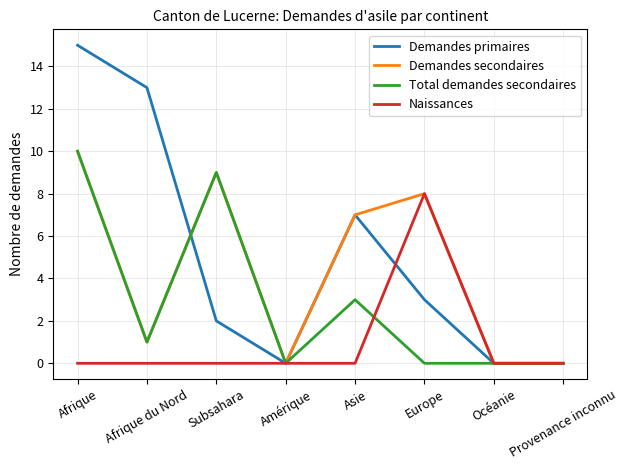

True or false: Total demandes secondaires and Demandes primaires cross at least once.

True